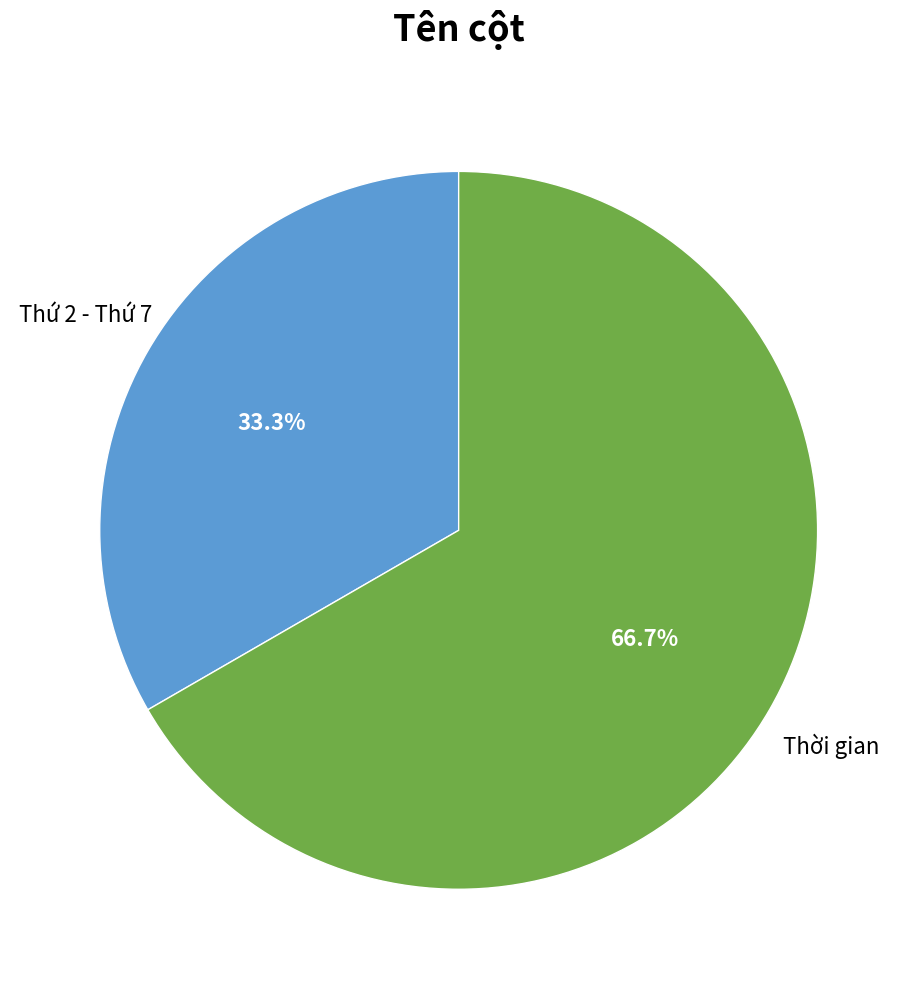

Is there a majority slice in this chart?

Yes